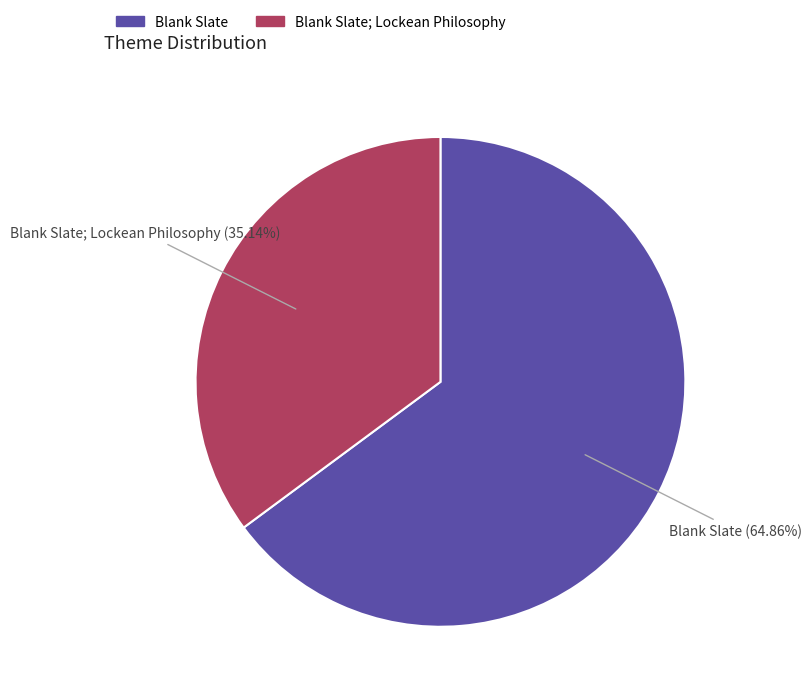

Count the number of slices in the pie.

2